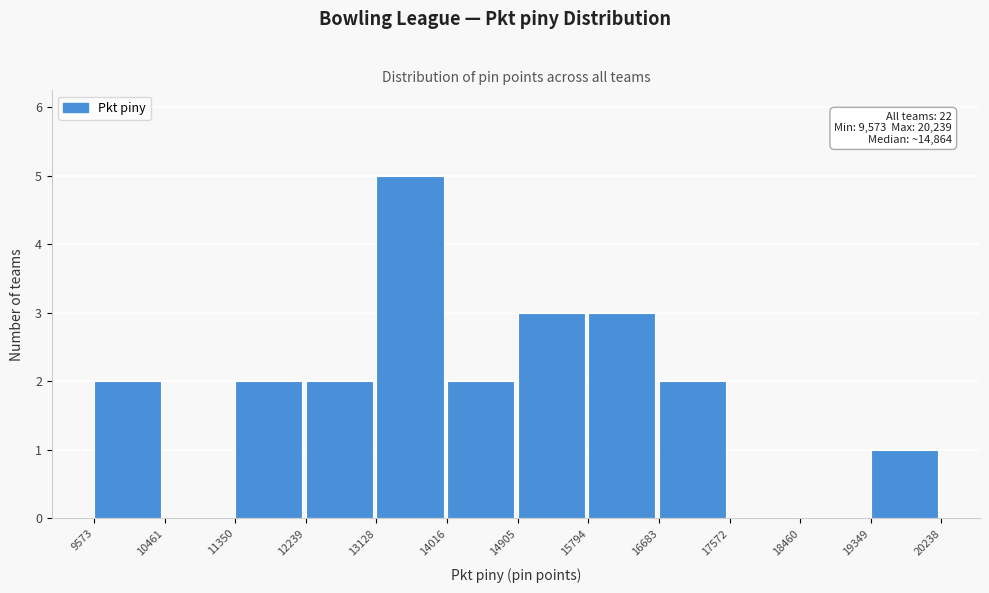

Which range on the x-axis has the tallest bar?

13128 to 14016